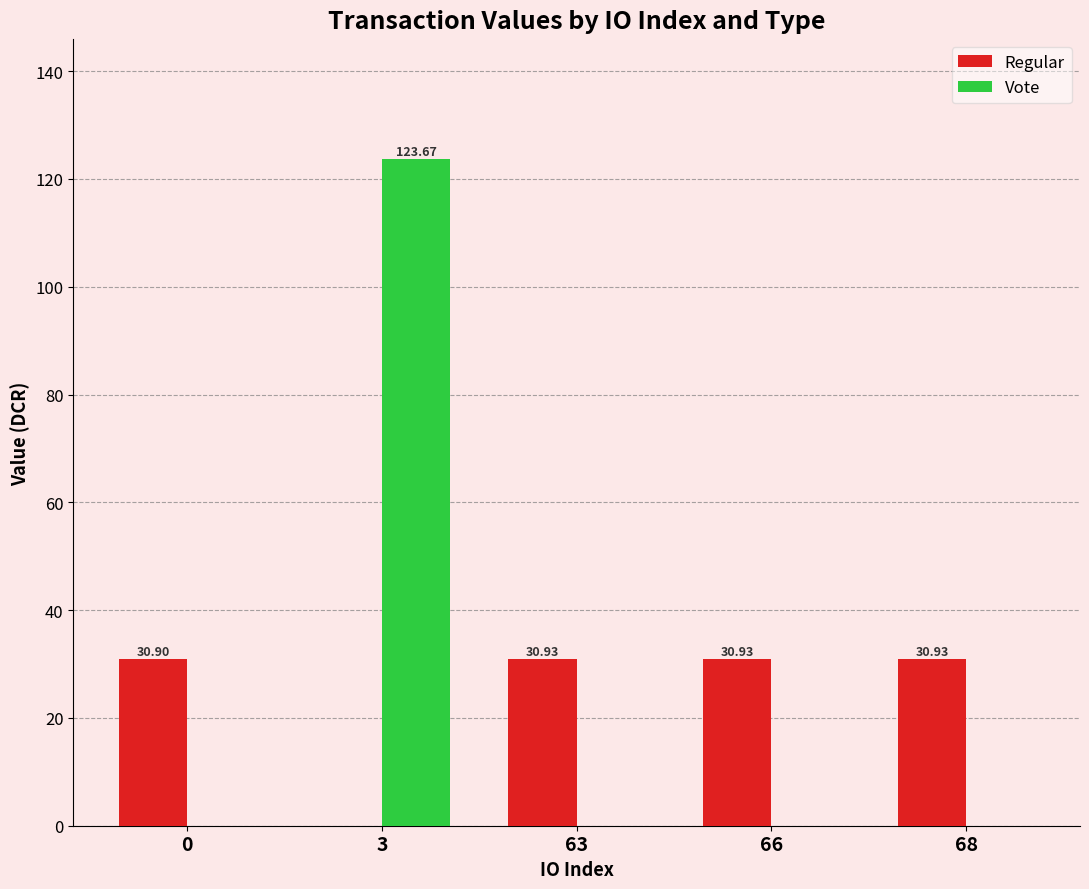

Between 0 and 68, which series saw the biggest shift?

Regular